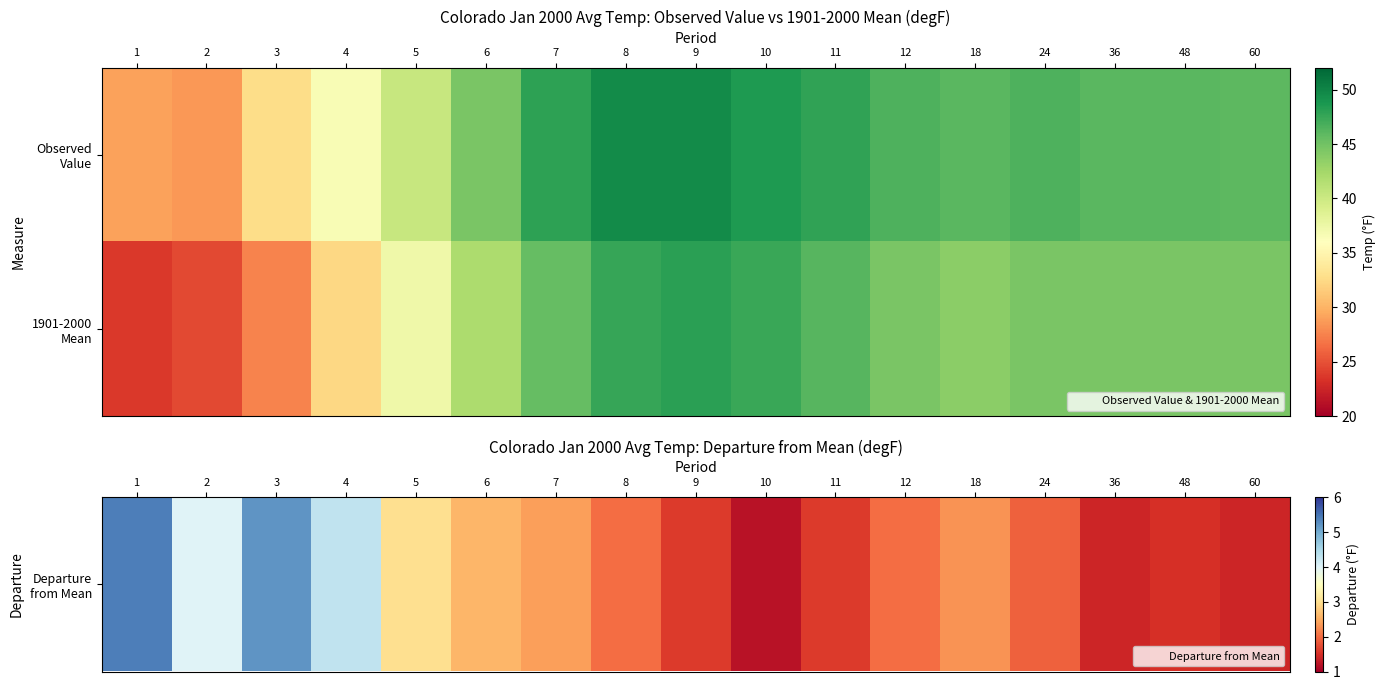

Between 3 and 48, which series saw the biggest shift?

1901-2000 Mean